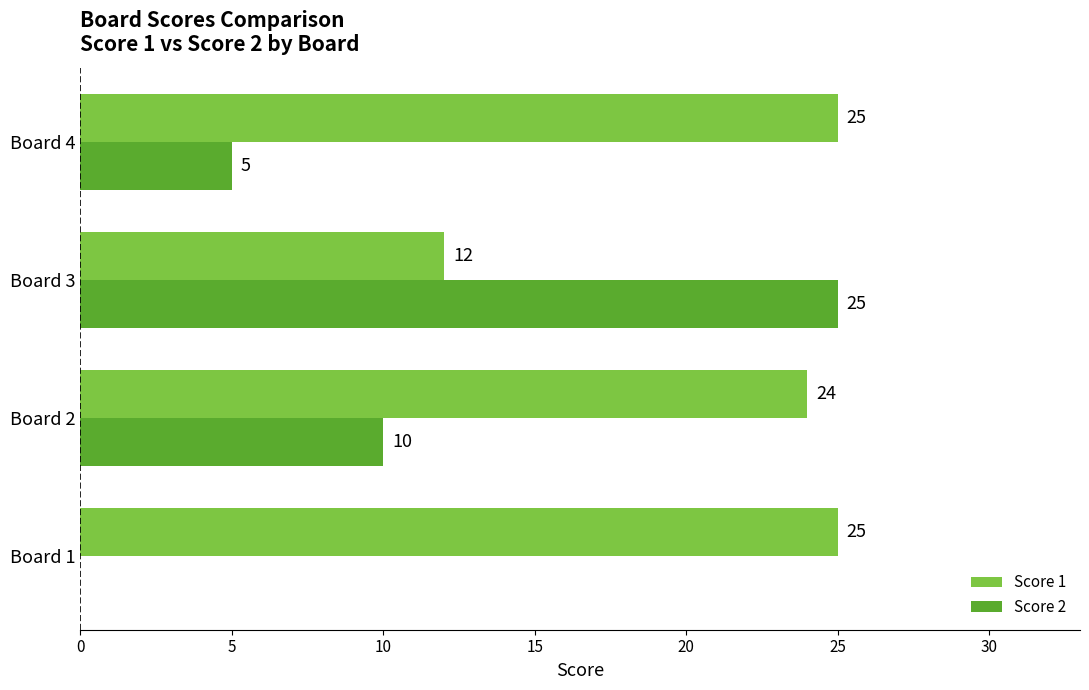

Where is Score 2 nearest to the value 12?

Board 2